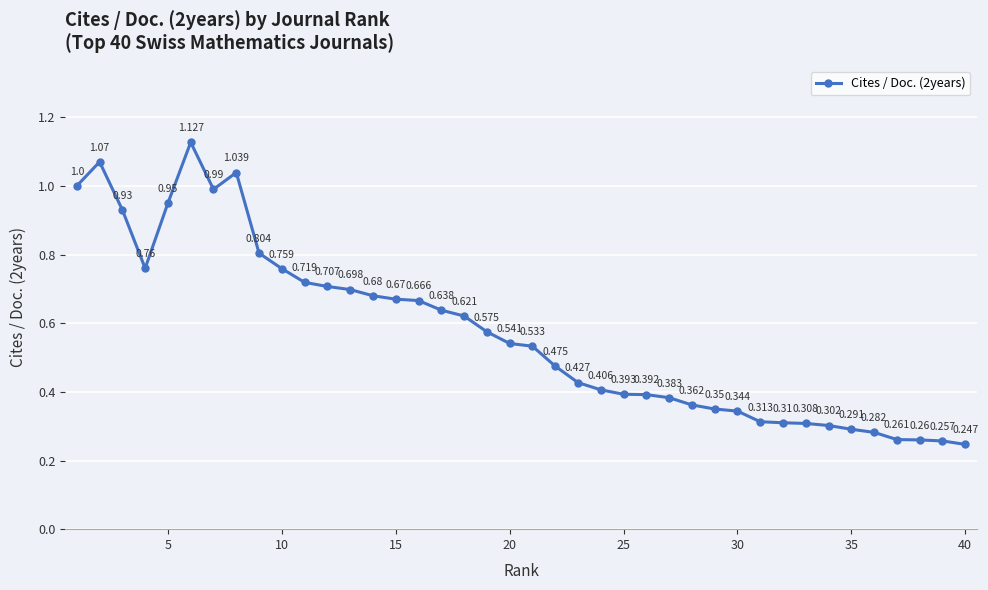

True or false: the data has more than 1 interior local peaks.

True